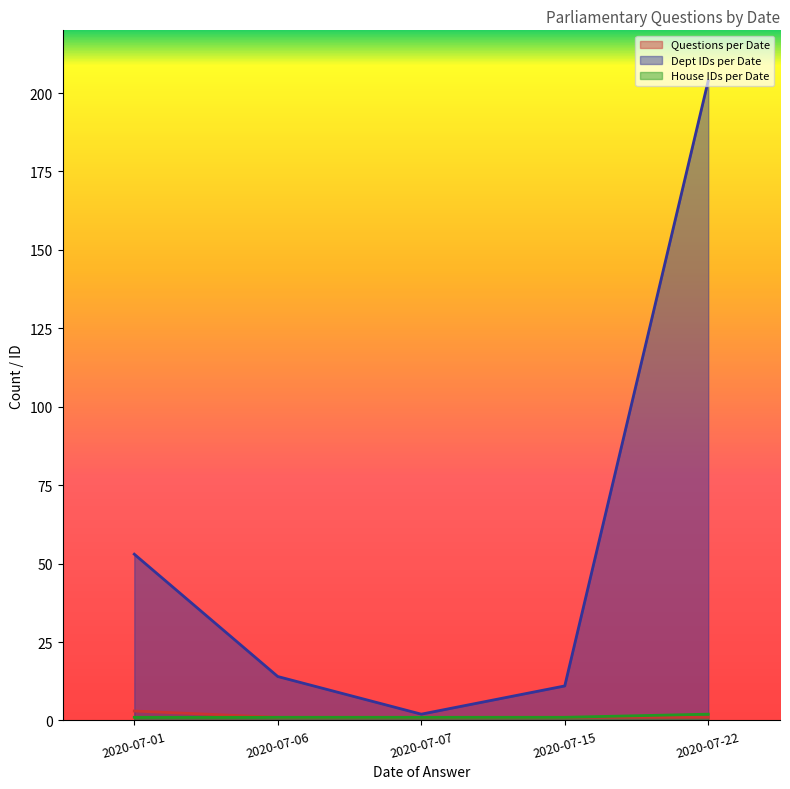

What is the sum of all Dept IDs per Date values?

284